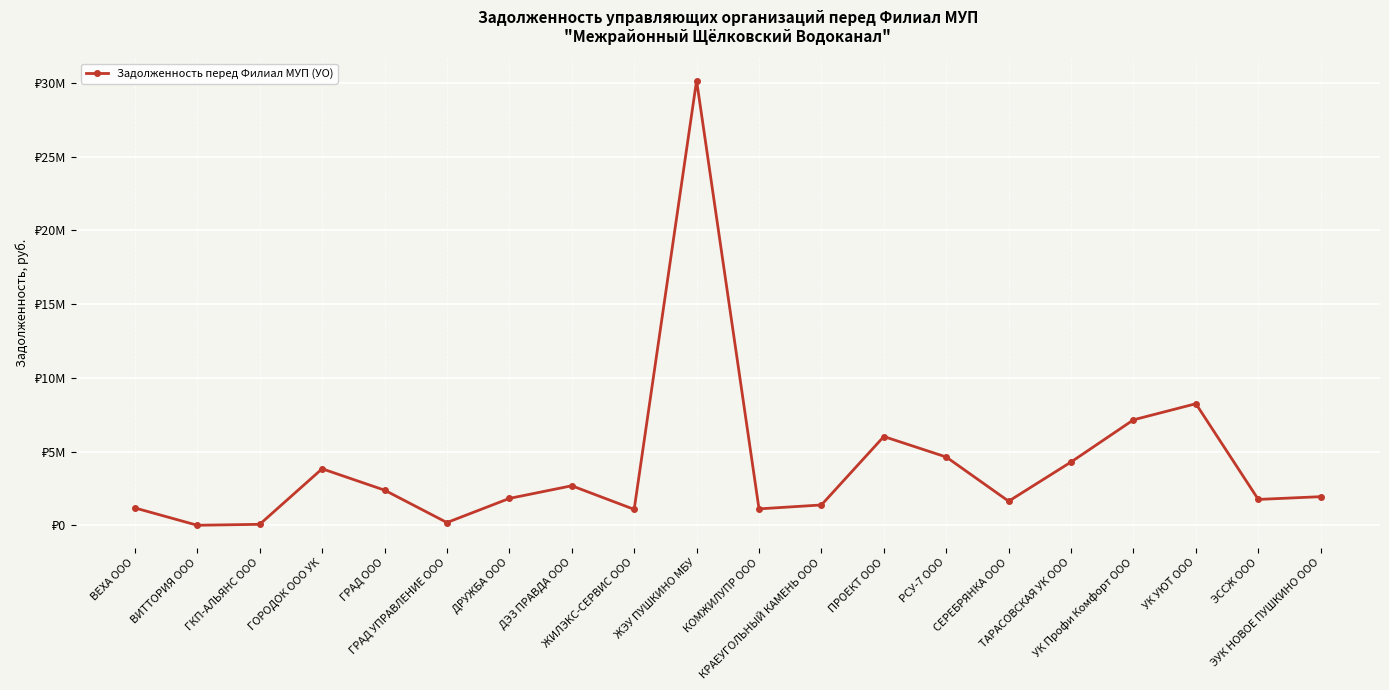

Where does the data first go above 1939366?

ГОРОДОК ООО УК